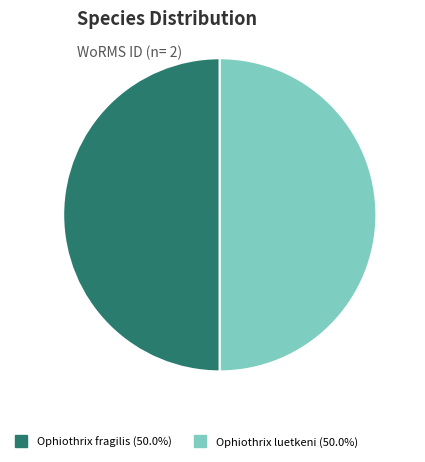

Combined, do Ophiothrix fragilis and Ophiothrix luetkeni account for over 50%?

Yes